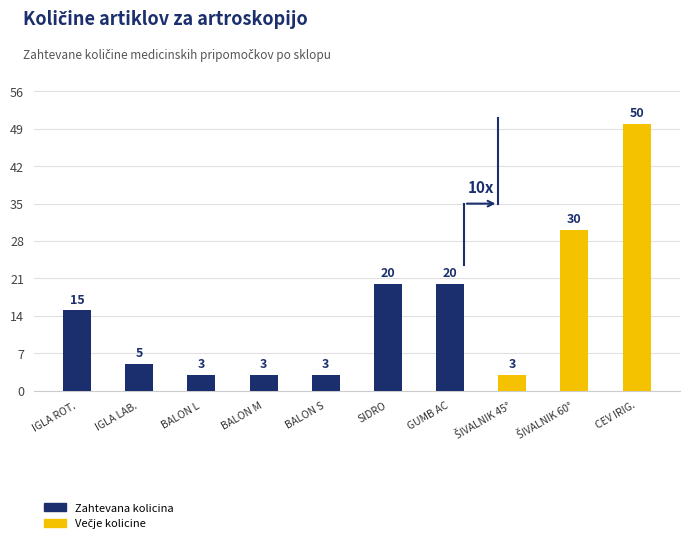

What is the smallest value displayed?

3